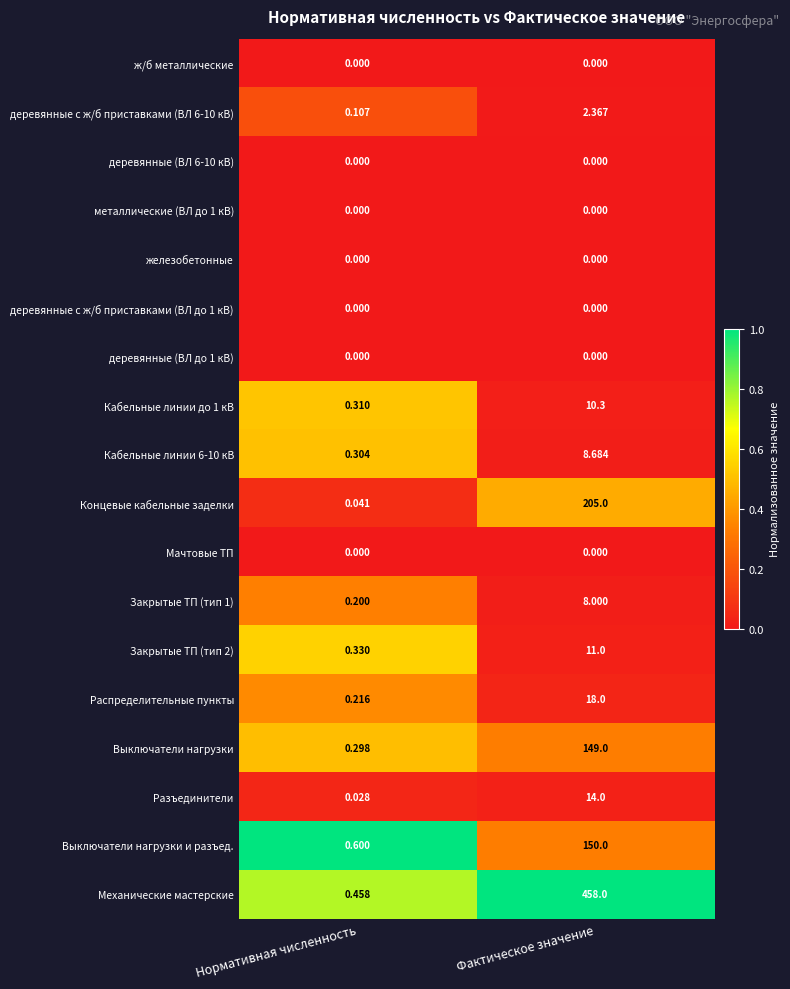

Which series has the widest spread of values?

Механические мастерские